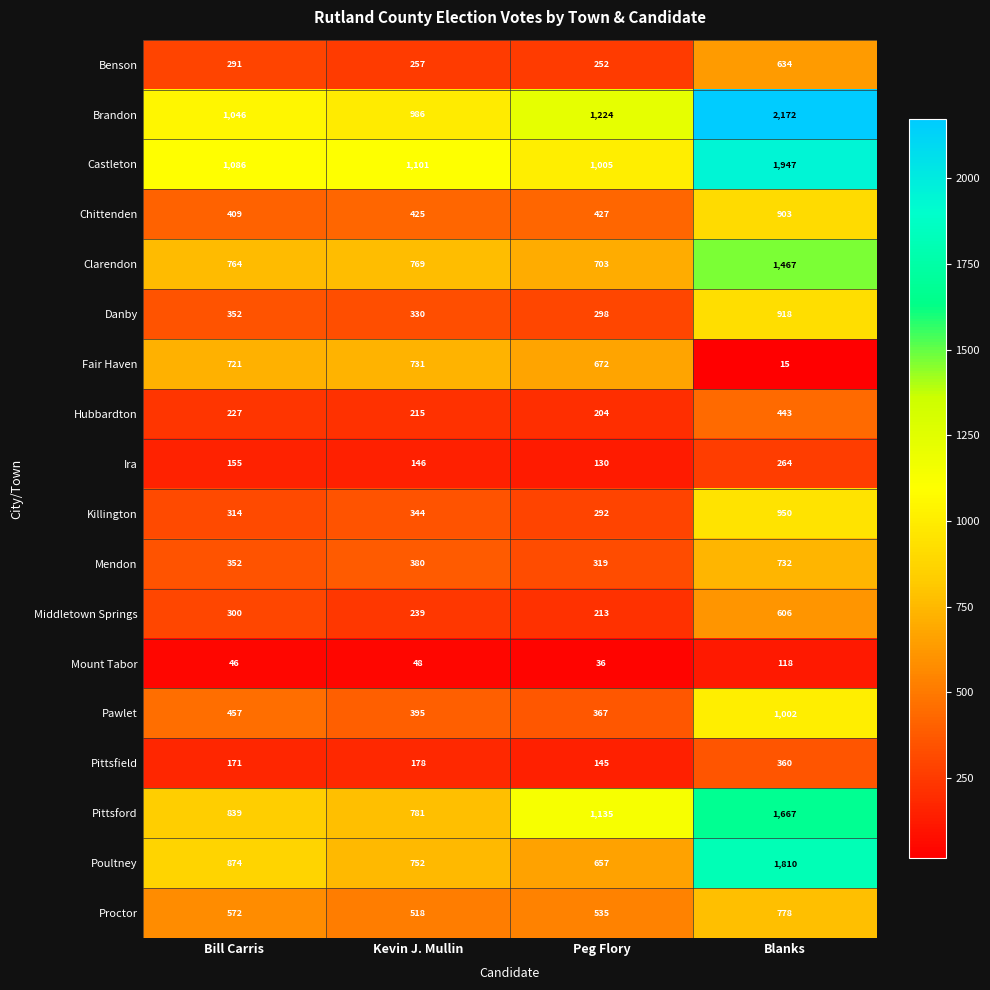

Which series changed the most between Bill Carris and Peg Flory?

Pittsford